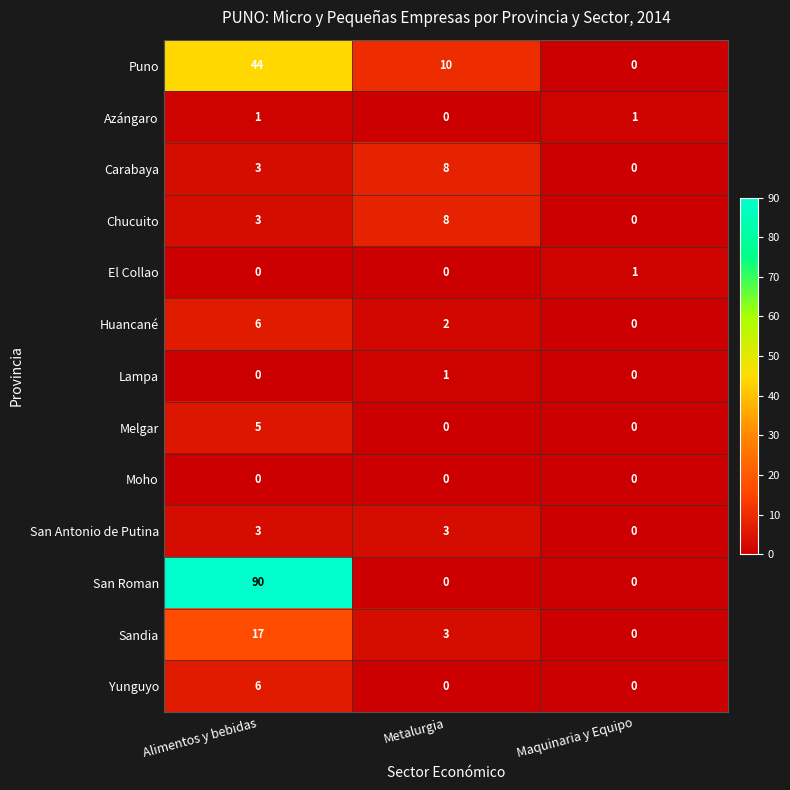

What is the highest value of the Yunguyo series?

6